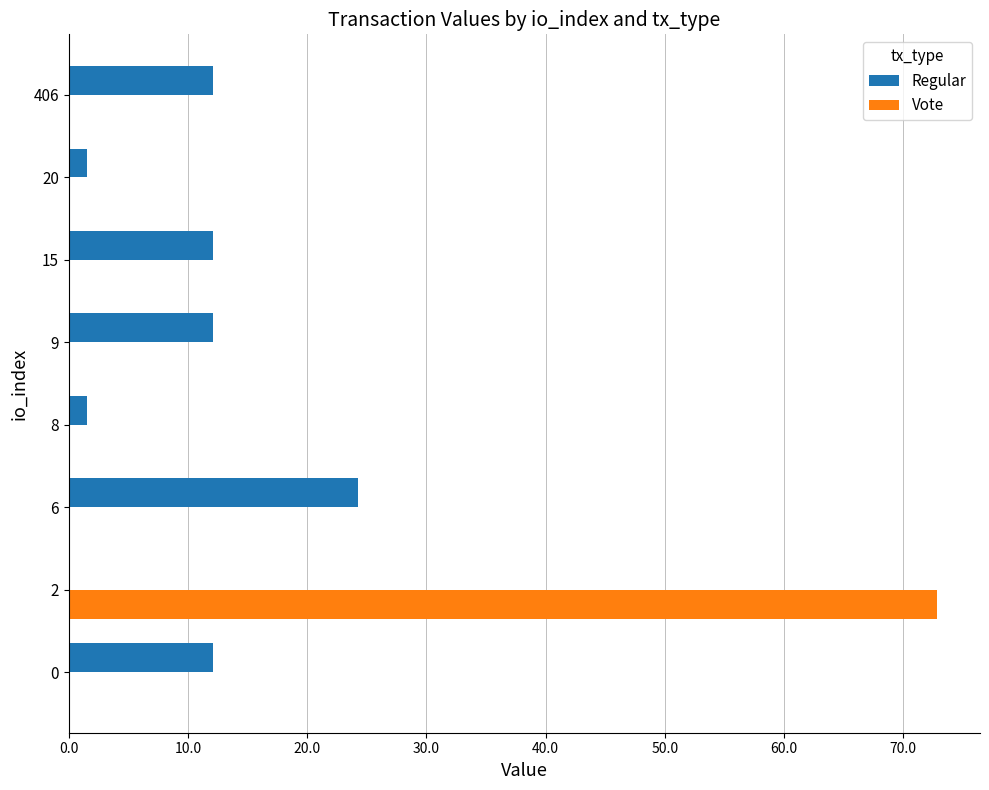

What is the total value across all series at 8?

1.5